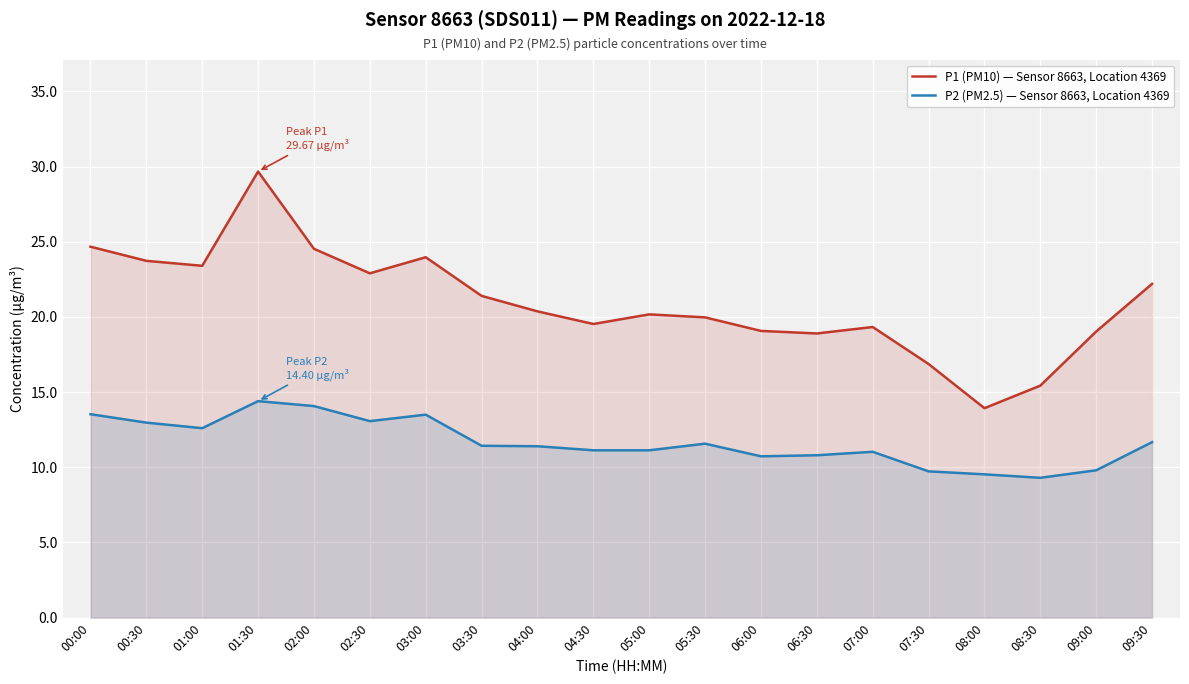

Is it true that P2 (PM2.5) — Sensor 8663, Location 4369 equals 14.1 at 02:00?

True